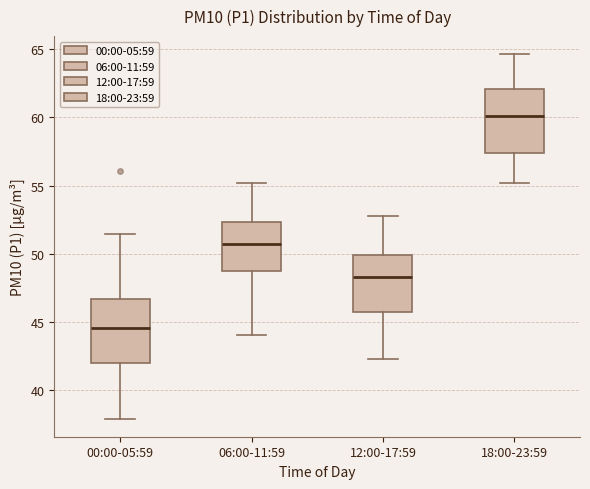

Where is the lower edge of the box for 06:00-11:59 on the y-axis? The values are not printed on the chart, so give them approximately, as read against the axis.

48.5